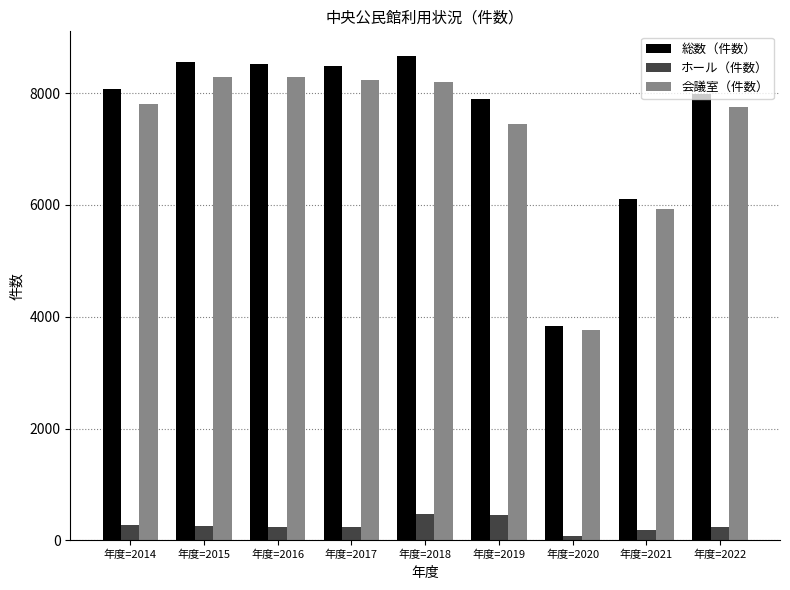

At how many categories does at least one series exceed 392?

9